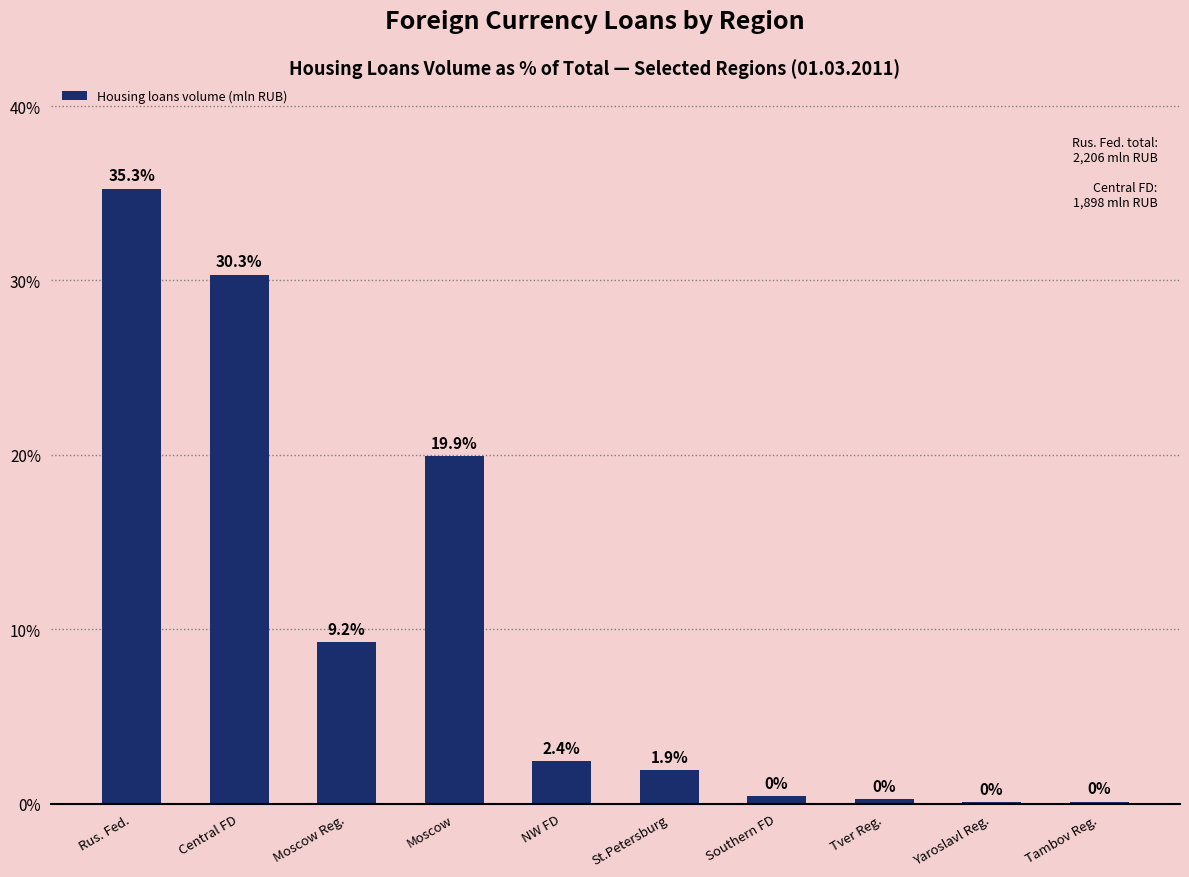

The value at Moscow Reg. is 3.3. True or false?

False